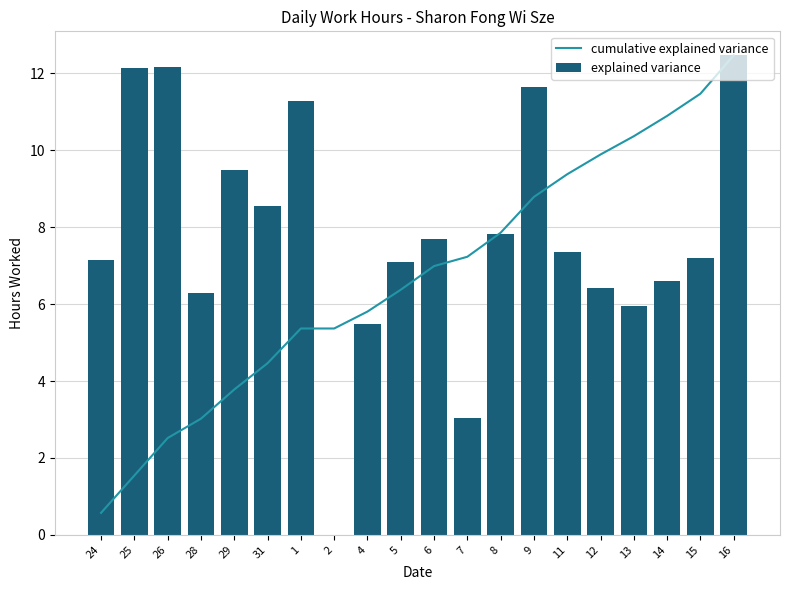

Between 9 and 4, which is larger?

9